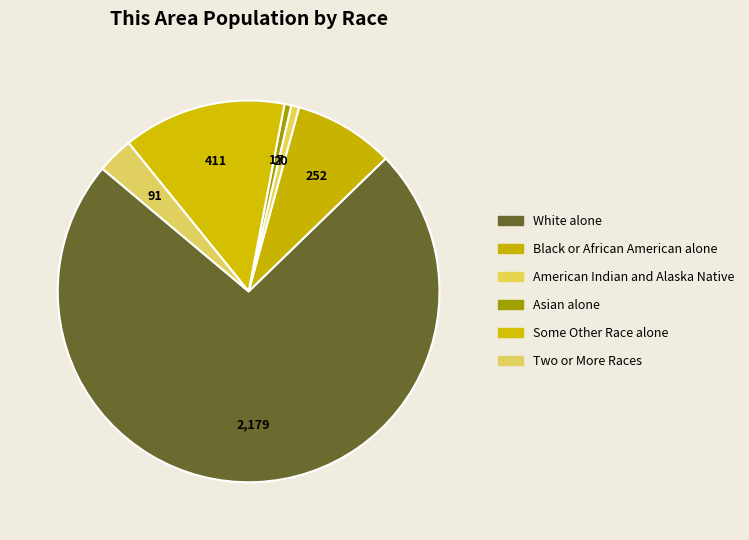

How much of the chart is everything except Asian alone?

99.4%